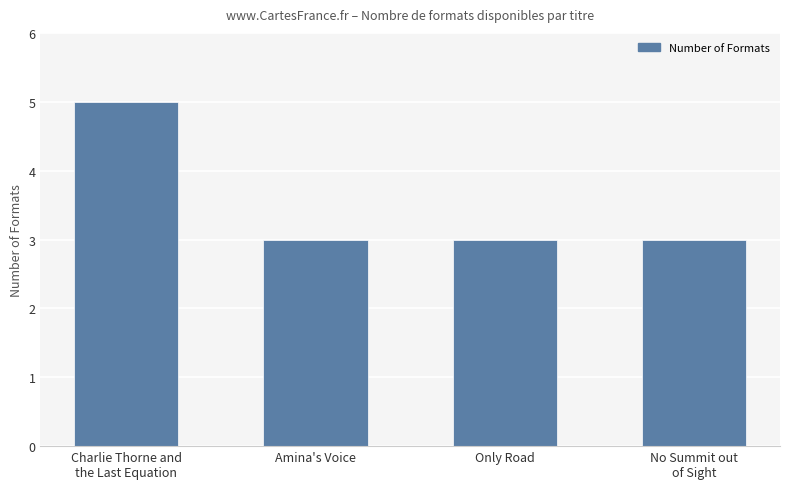

What is the maximum value shown in the chart?

5